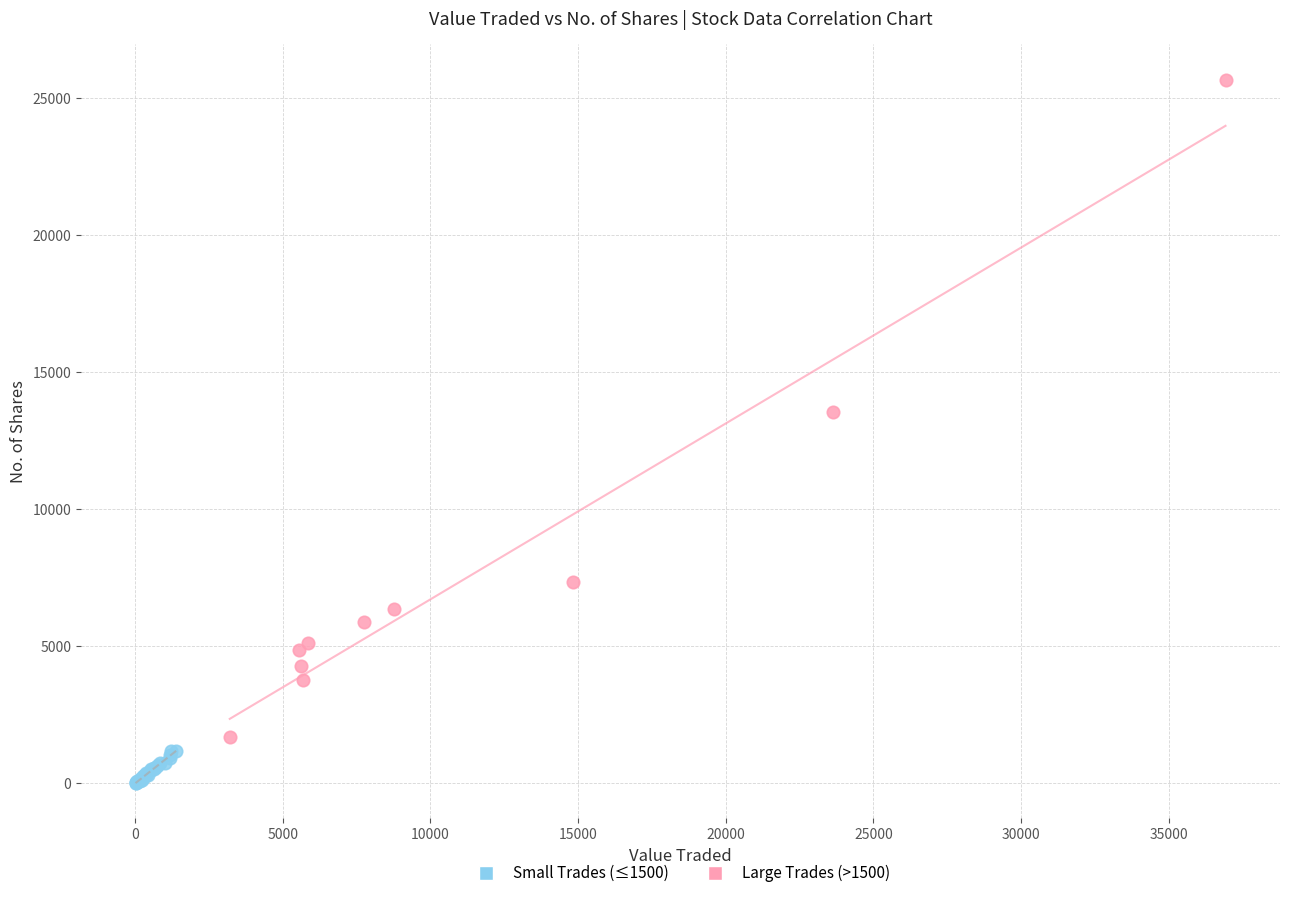

Which series reaches the minimum Y coordinate?

Small Trades (≤1500)